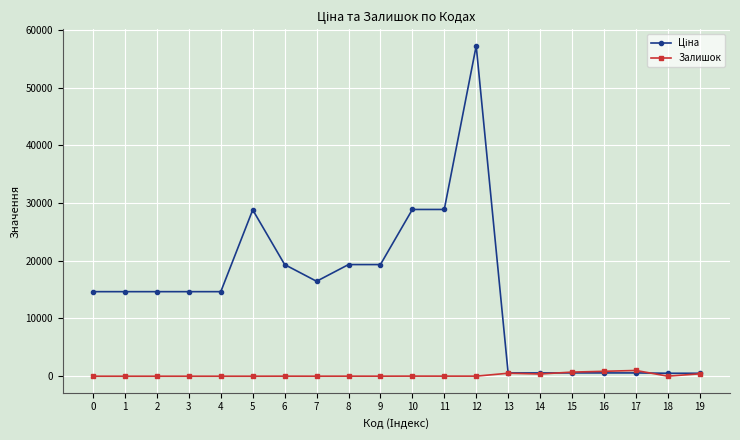

The Залишок series shows 0.0 at 0. True or false?

True